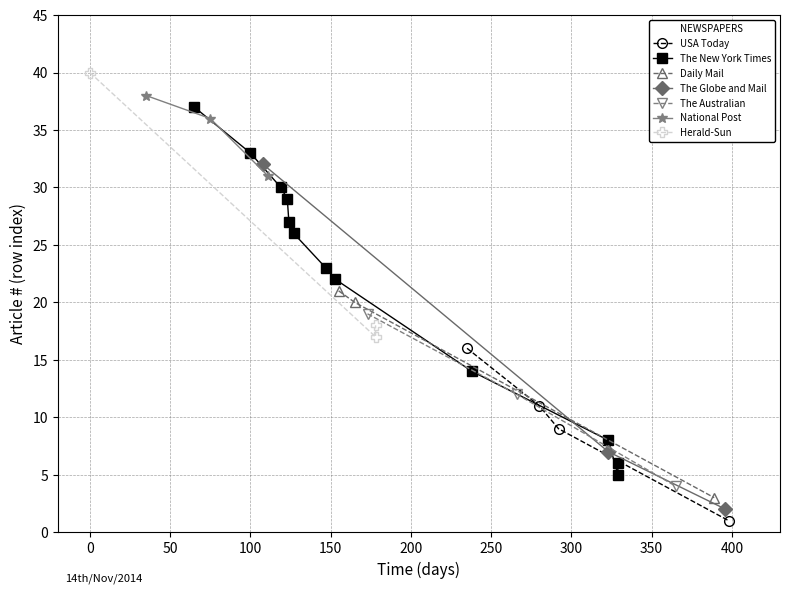

What is the lowest value of the Daily Mail series?

3